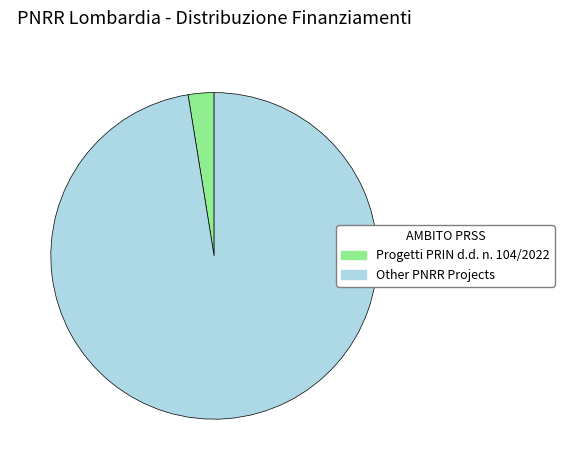

What is the smallest slice in the pie chart?

Progetti PRIN d.d. n. 104/2022